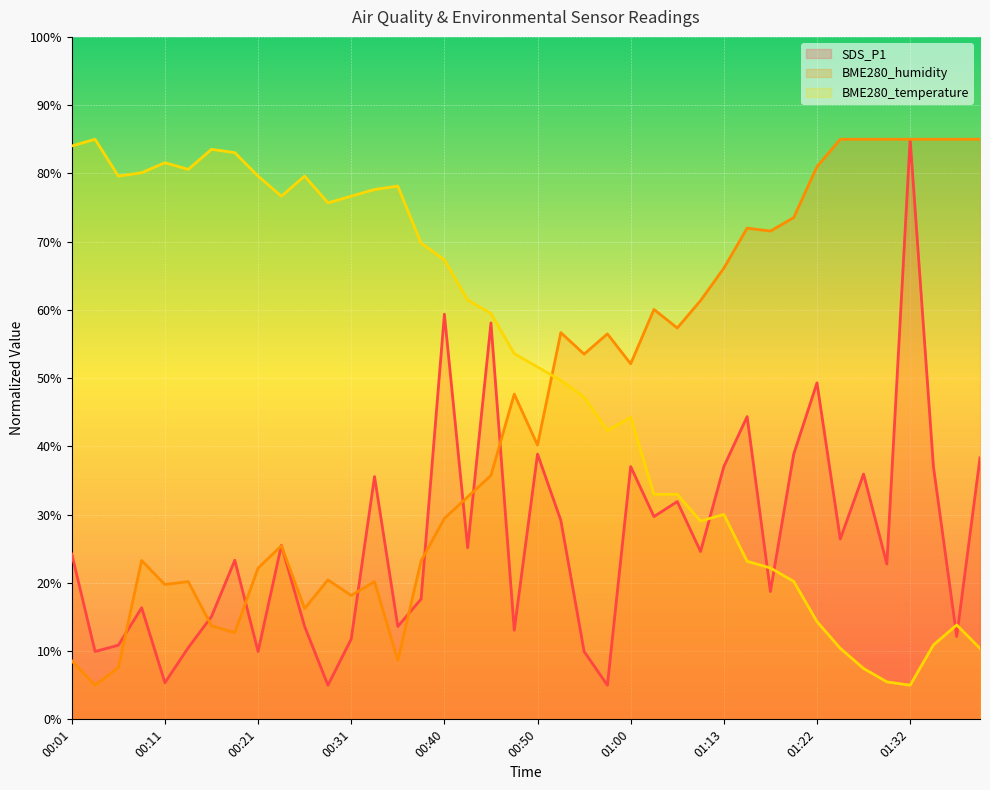

Where do SDS_P1 and BME280_temperature first cross each other?

01:10 and 01:13